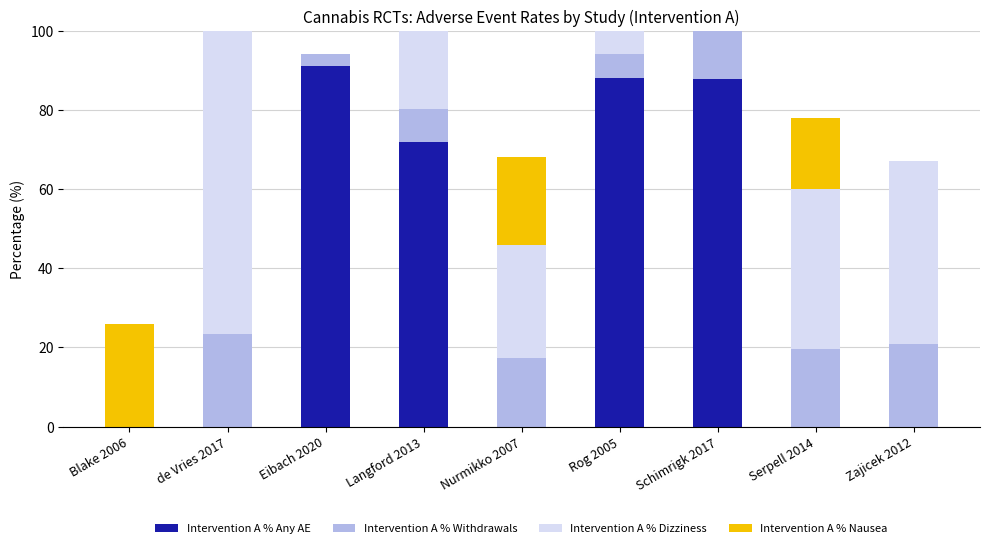

The value of Intervention A % Any AE at Langford 2013 is 71.9. True or false?

True